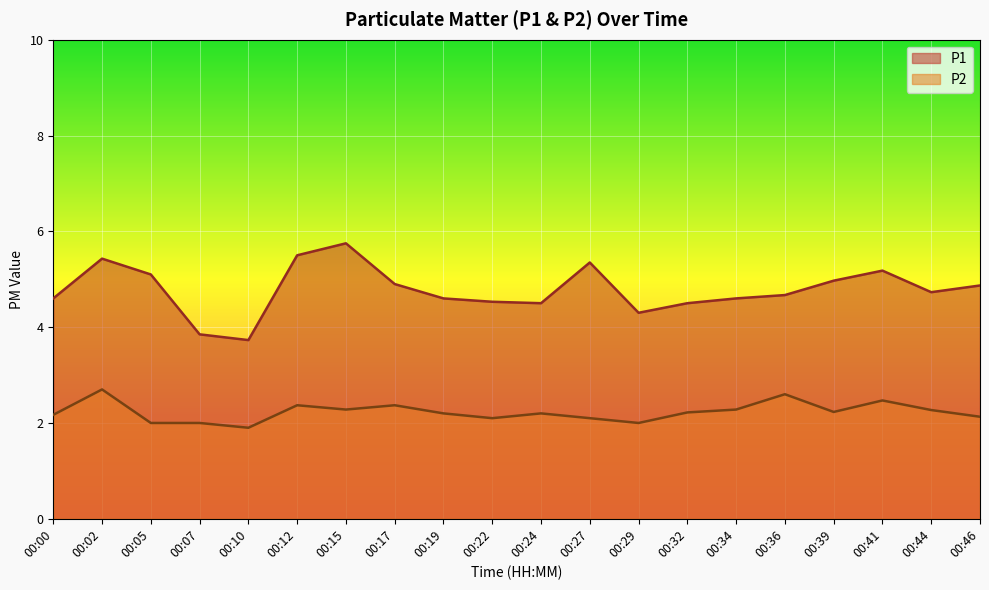

True or false: P1 and P2 intersect in this chart.

False